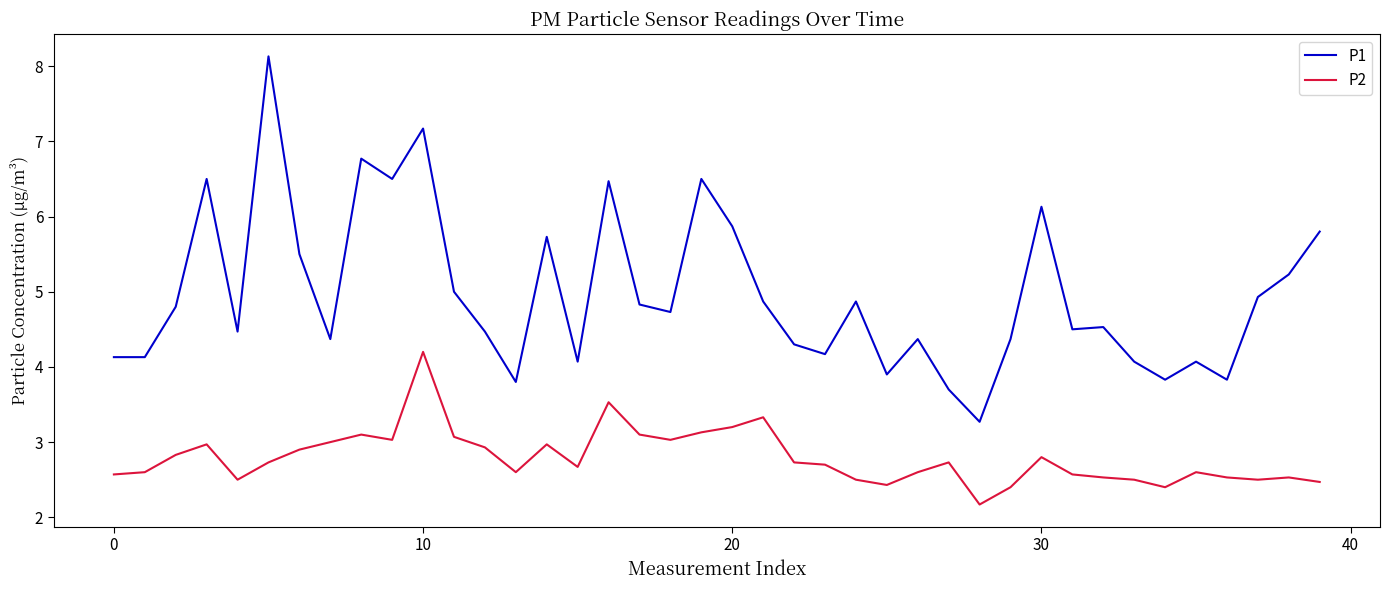

What is the difference between the maximum and minimum values in the P1 series?

4.9